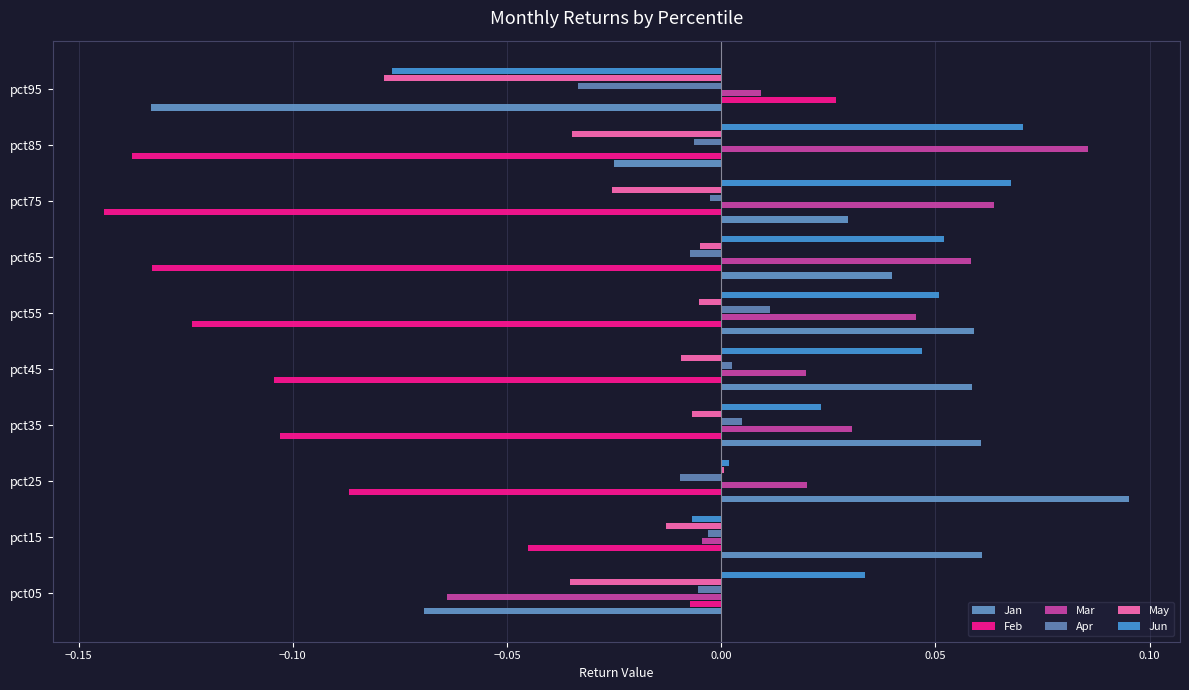

How many data points does each series have?

10